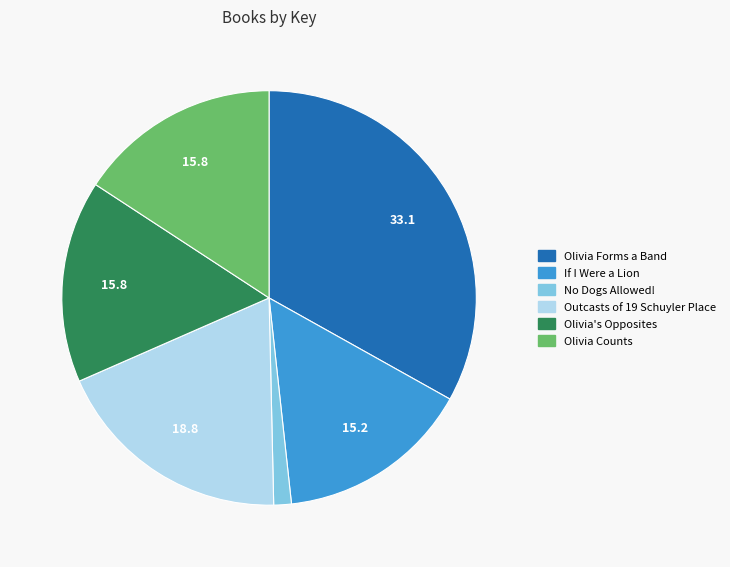

Which has a higher value, Olivia's Opposites or Outcasts of 19 Schuyler Place?

Outcasts of 19 Schuyler Place